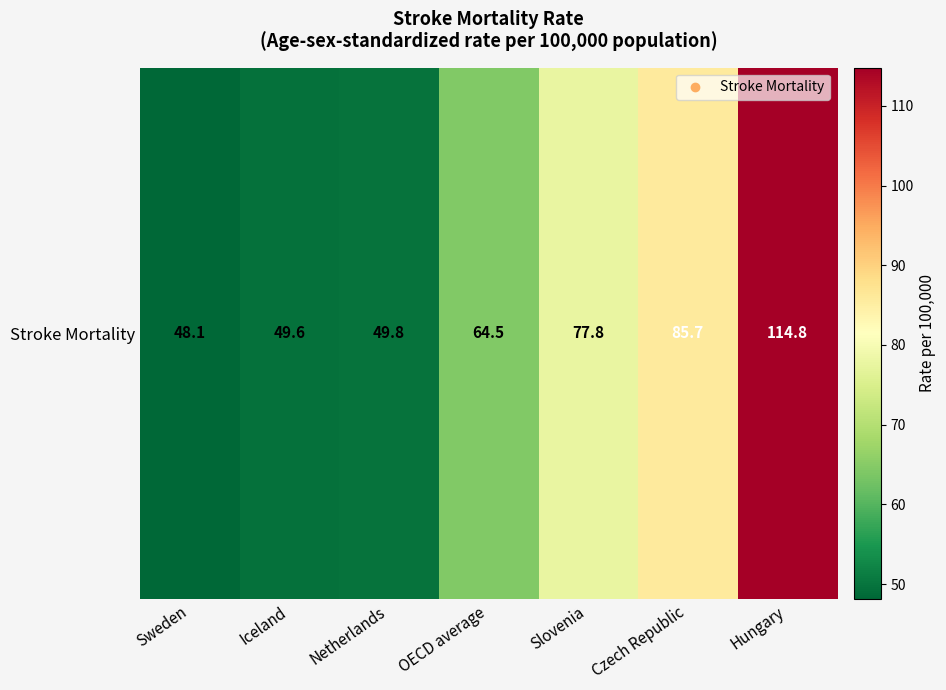

Which has a higher value, Czech Republic or Iceland?

Czech Republic